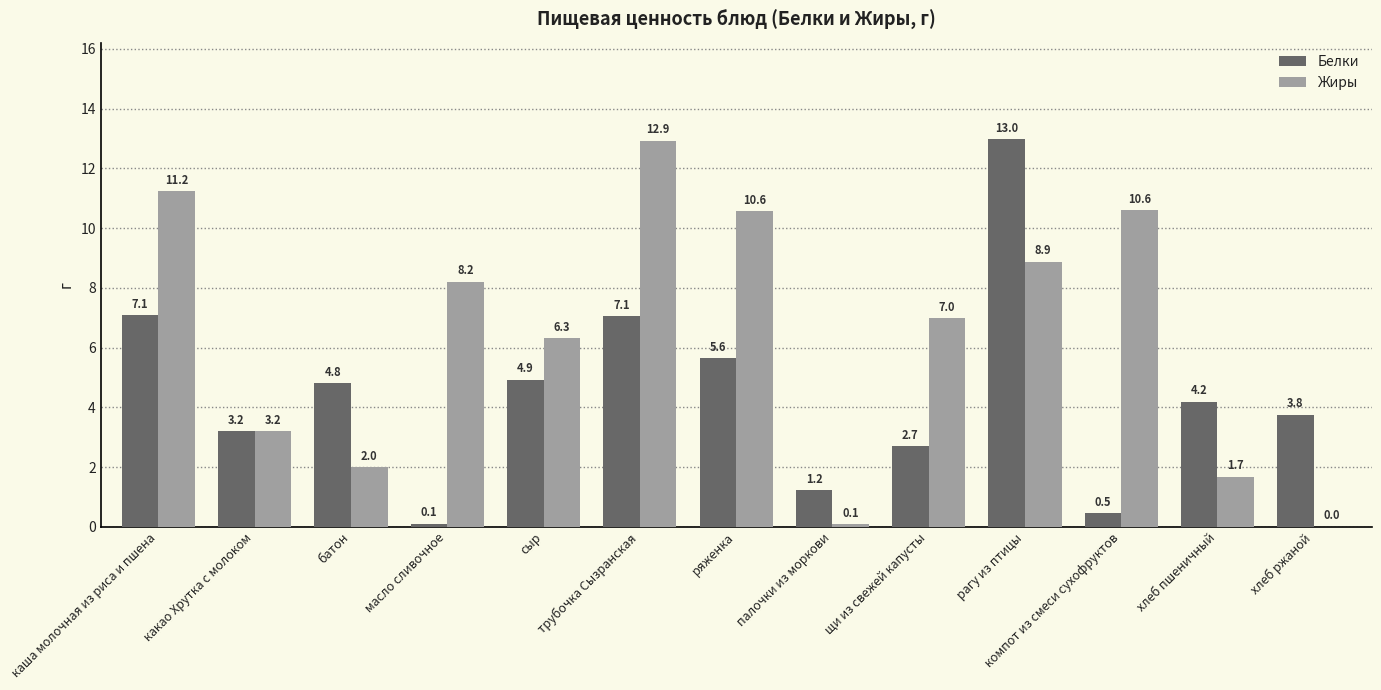

At which category is the sum across all series the highest?

рагу из птицы